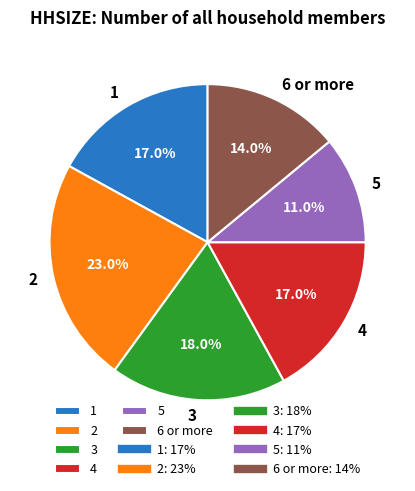

To the nearest percent, what is the combined percentage of 5 and 6 or more?

25%